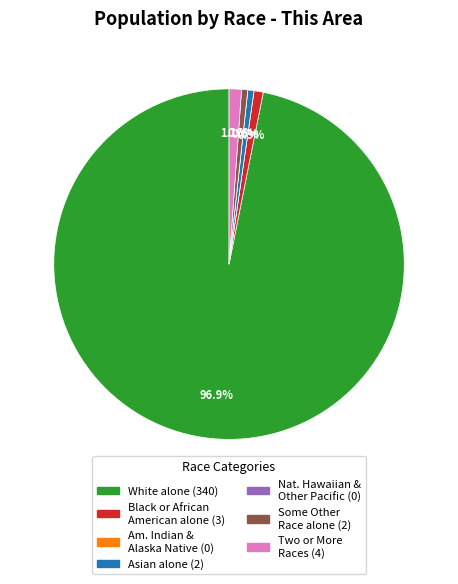

Is there a majority slice in this chart?

Yes